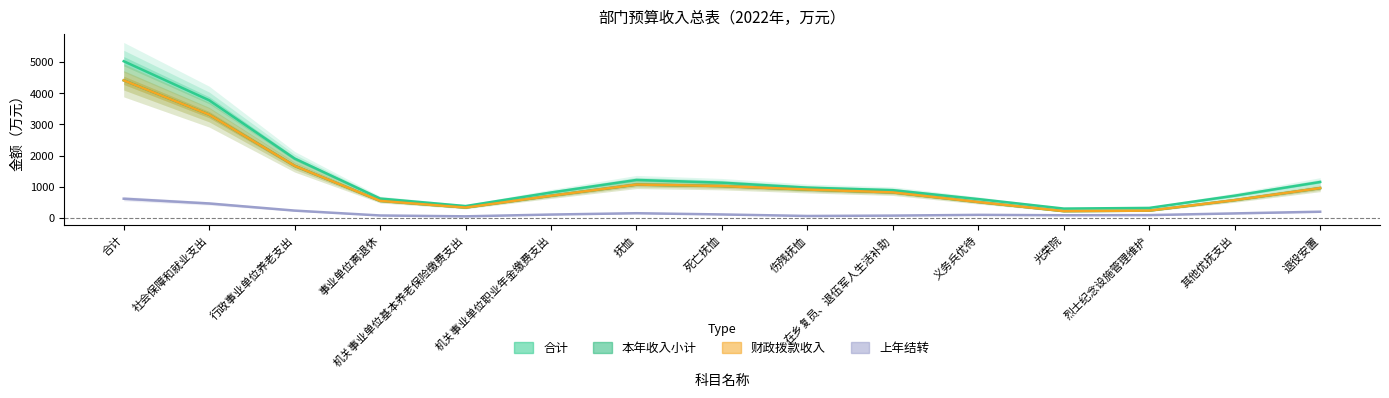

Reading left to right, extract all data points from this chart.

合计: 合计=5026.8	社会保障和就业支出=3773.1	行政事业单位养老支出=1901.7	事业单位离退休=619.1	机关事业单位基本养老保险缴费支出=377.4	机关事业单位职业年金缴费支出=813.2	抚恤=1215.8	死亡抚恤=1128.7	伤残抚恤=968.0	在乡复员、退伍军人生活补助=887.9	义务兵优待=601.1	光荣院=296.5	烈士纪念设施管理维护=317.8	其他优抚支出=710.3	退役安置=1150.7
本年收入小计: 合计=4413.3	社会保障和就业支出=3312.2	行政事业单位养老支出=1669.9	事业单位离退休=544.1	机关事业单位基本养老保险缴费支出=329.6	机关事业单位职业年金缴费支出=708.3	抚恤=1068.2	死亡抚恤=1020.7	伤残抚恤=908.5	在乡复员、退伍军人生活补助=816.5	义务兵优待=506.3	光荣院=214.0	烈士纪念设施管理维护=231.0	其他优抚支出=568.5	退役安置=955.0
财政拨款收入: 合计=4413.2	社会保障和就业支出=3312.1	行政事业单位养老支出=1669.8	事业单位离退休=544.1	机关事业单位基本养老保险缴费支出=329.6	机关事业单位职业年金缴费支出=708.3	抚恤=1068.2	死亡抚恤=1020.7	伤残抚恤=908.5	在乡复员、退伍军人生活补助=816.5	义务兵优待=506.3	光荣院=214.0	烈士纪念设施管理维护=231.0	其他优抚支出=568.5	退役安置=955.0
上年结转: 合计=613.5	社会保障和就业支出=460.8	行政事业单位养老支出=231.9	事业单位离退休=75.0	机关事业单位基本养老保险缴费支出=47.8	机关事业单位职业年金缴费支出=105.0	抚恤=147.6	死亡抚恤=108.0	伤残抚恤=59.5	在乡复员、退伍军人生活补助=71.3	义务兵优待=94.8	光荣院=82.5	烈士纪念设施管理维护=86.8	其他优抚支出=141.8	退役安置=195.7